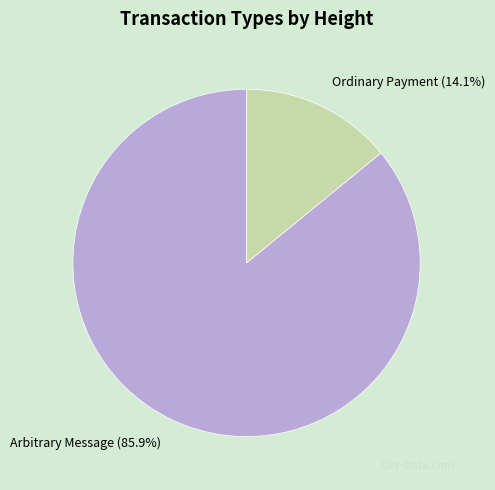

Which slice represents more than half of the pie?

Arbitrary Message